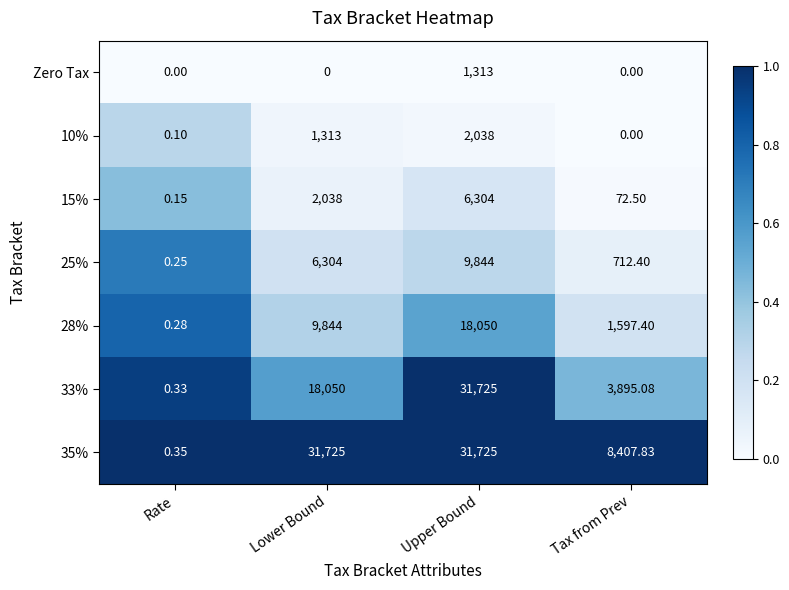

Where is 10% nearest to the value 1019?

Lower Bound